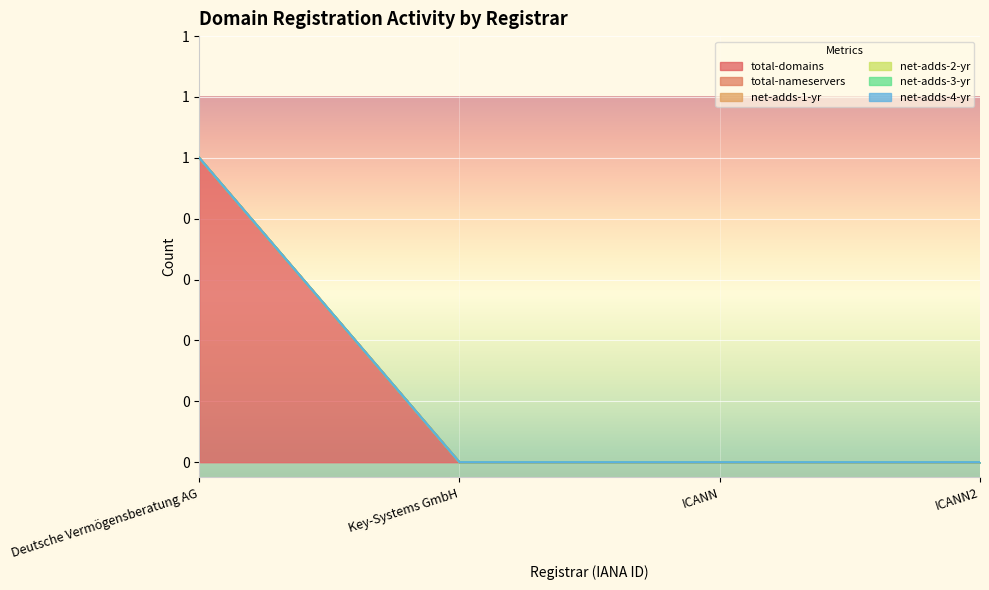

The net-adds-2-yr series shows 0 at Deutsche Vermögensberatung AG. True or false?

True